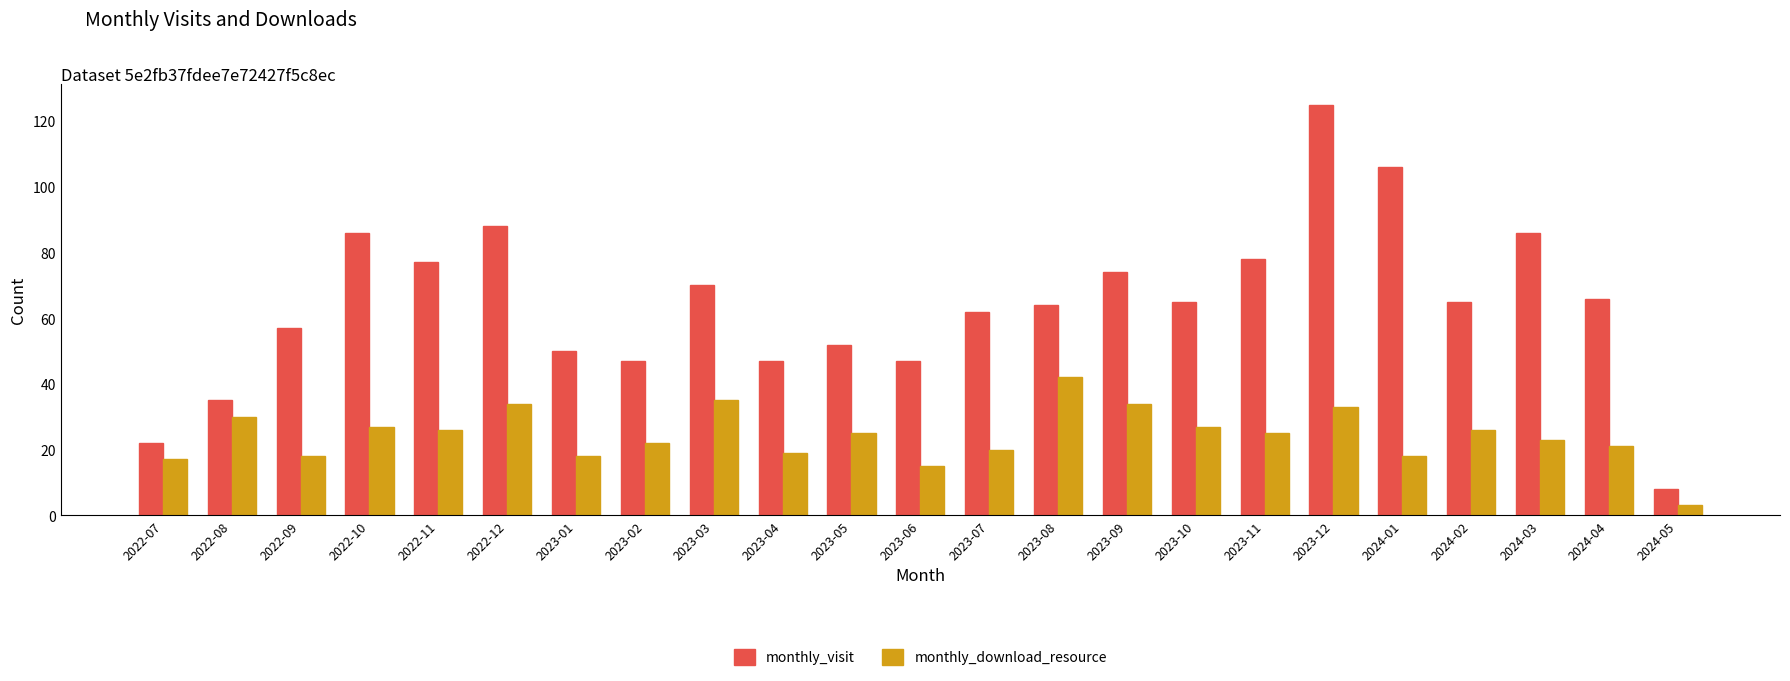

List the series in order of their peak value, lowest first.

monthly_download_resource, monthly_visit